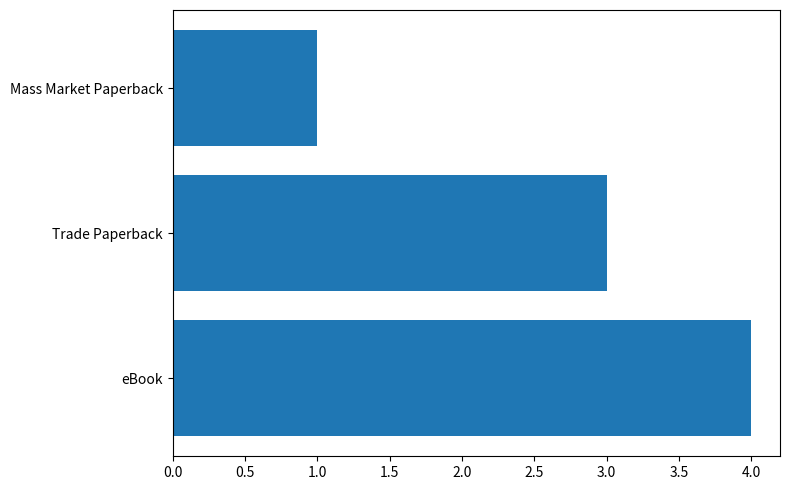

What is the approximate value at Trade Paperback?

3